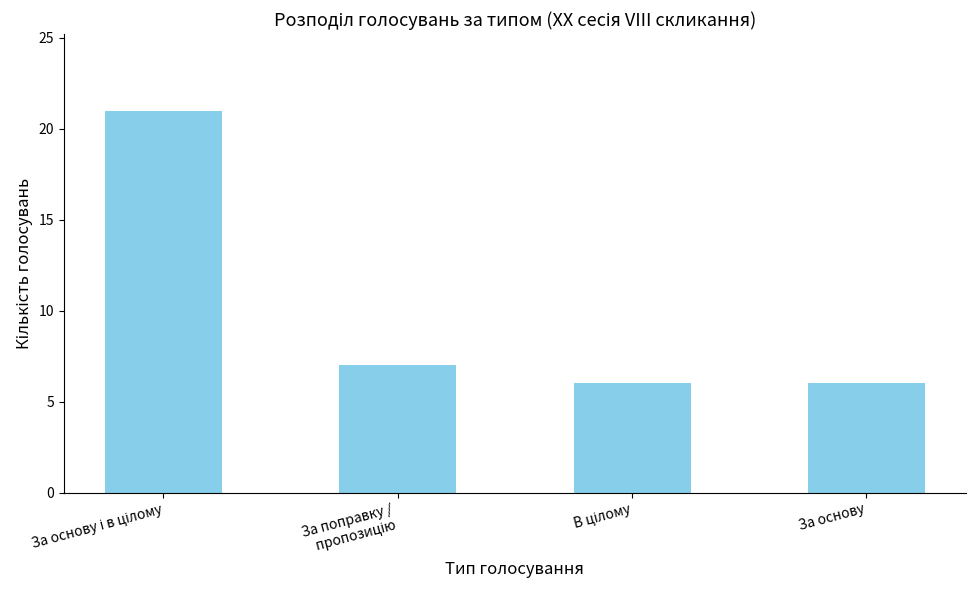

What position from the left is За основу?

4